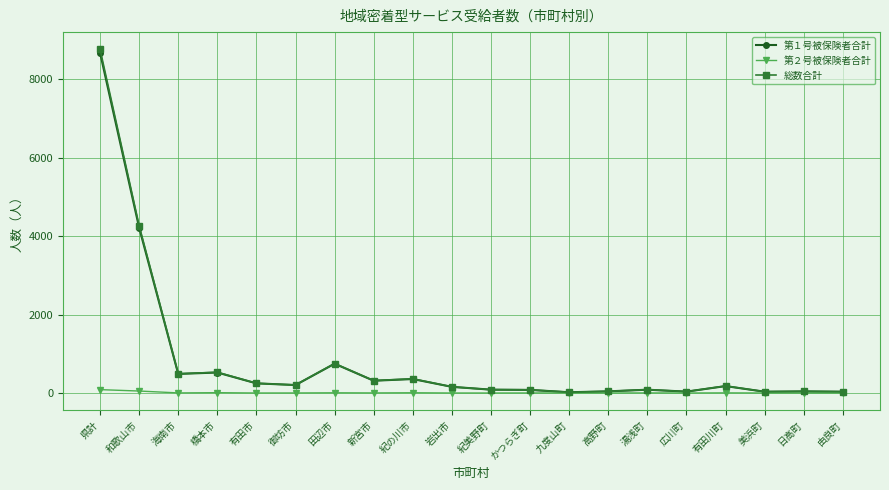

At how many categories does at least one series exceed 5211?

1